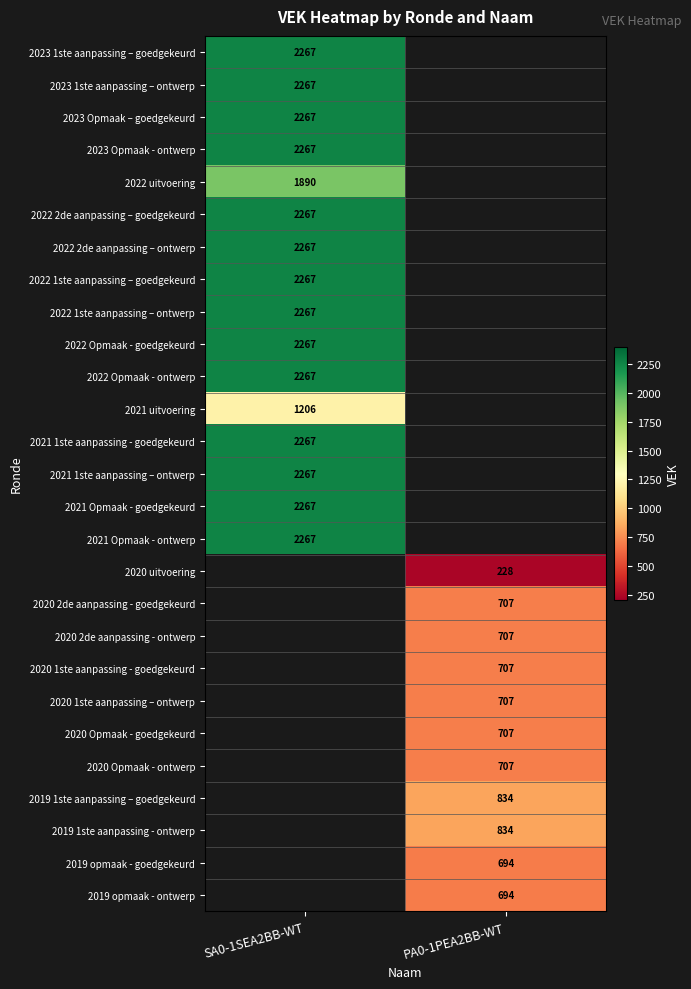

Is the value of 2022 1ste aanpassing – ontwerp at SA0-1SEA2BB-WT greater than the value of 2019 1ste aanpassing - ontwerp at PA0-1PEA2BB-WT?

Yes